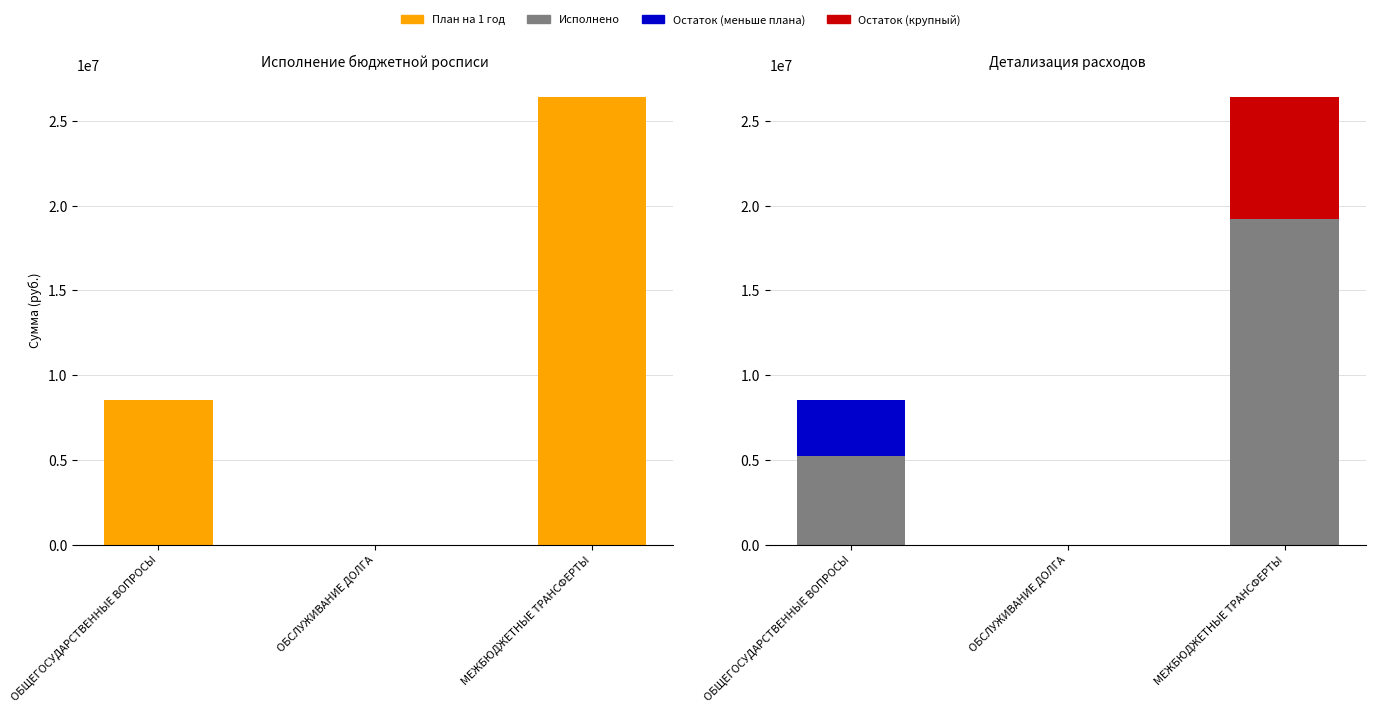

Reading right to left, what are all the values shown in this chart?

План на 1 год: МЕЖБЮДЖЕТНЫЕ ТРАНСФЕРТЫ=26412400.0	ОБСЛУЖИВАНИЕ ДОЛГА=13000.0	ОБЩЕГОСУДАРСТВЕННЫЕ ВОПРОСЫ=8529000.0
Исполнено: МЕЖБЮДЖЕТНЫЕ ТРАНСФЕРТЫ=19195500.0	ОБСЛУЖИВАНИЕ ДОЛГА=0.0	ОБЩЕГОСУДАРСТВЕННЫЕ ВОПРОСЫ=5263314.1
Остаток: МЕЖБЮДЖЕТНЫЕ ТРАНСФЕРТЫ=7216900.0	ОБСЛУЖИВАНИЕ ДОЛГА=13000.0	ОБЩЕГОСУДАРСТВЕННЫЕ ВОПРОСЫ=3265685.9